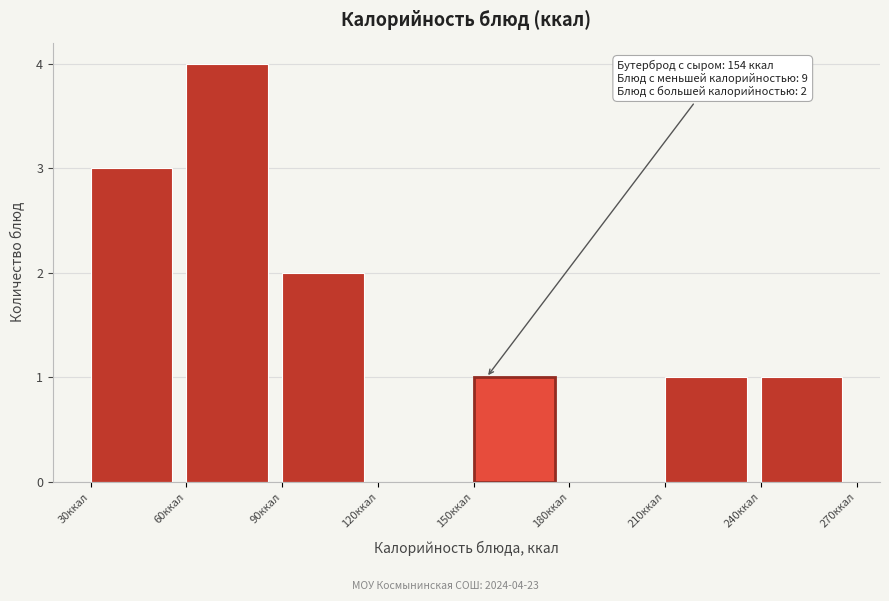

Over which range of the x-axis is the bar tallest?

60 to 90